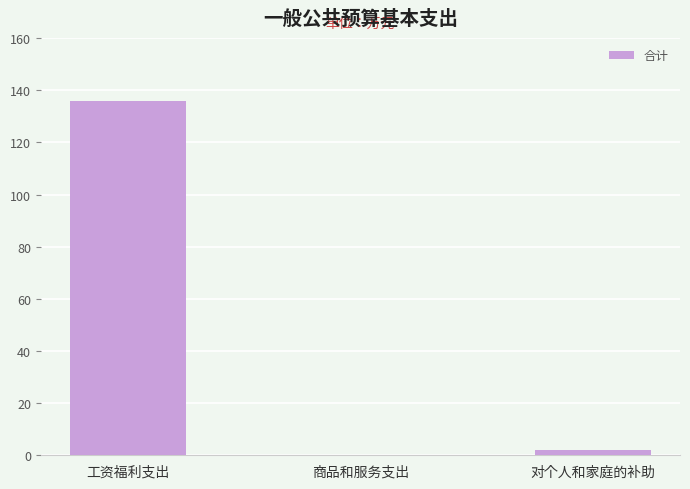

True or false: the data shows 207.1 at 工资福利支出.

False